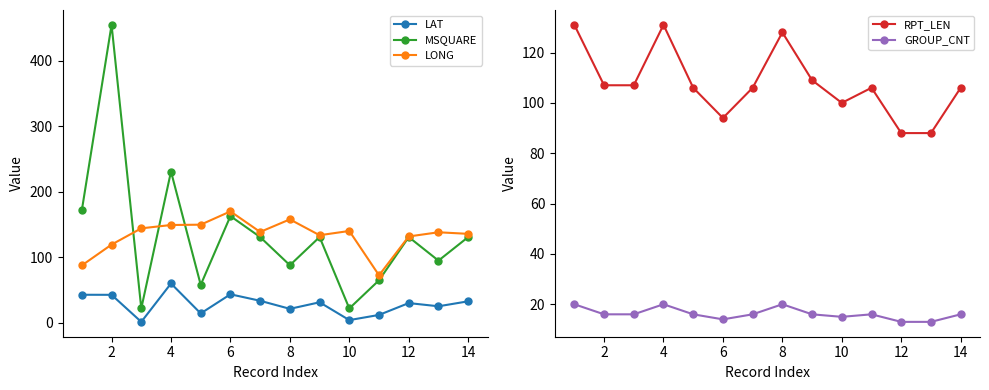

Is the value of LONG at 4 greater than the value of MSQUARE at 14?

Yes